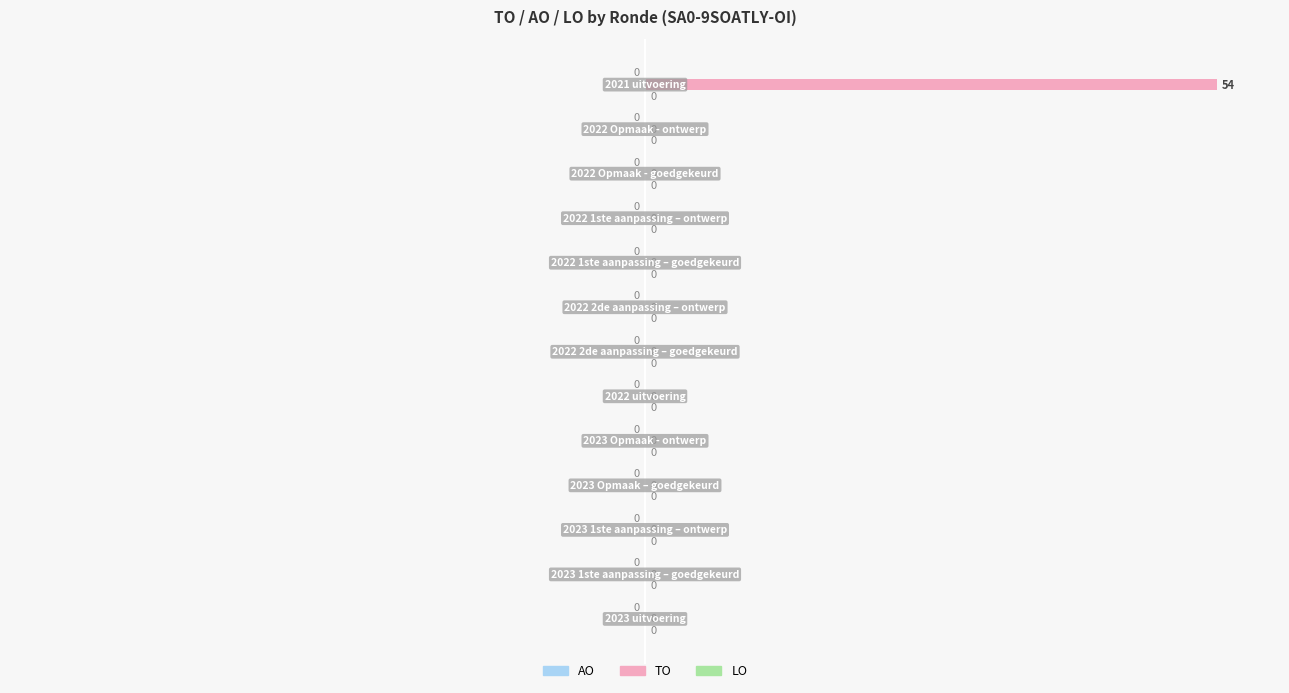

What is the sum of all values?

54